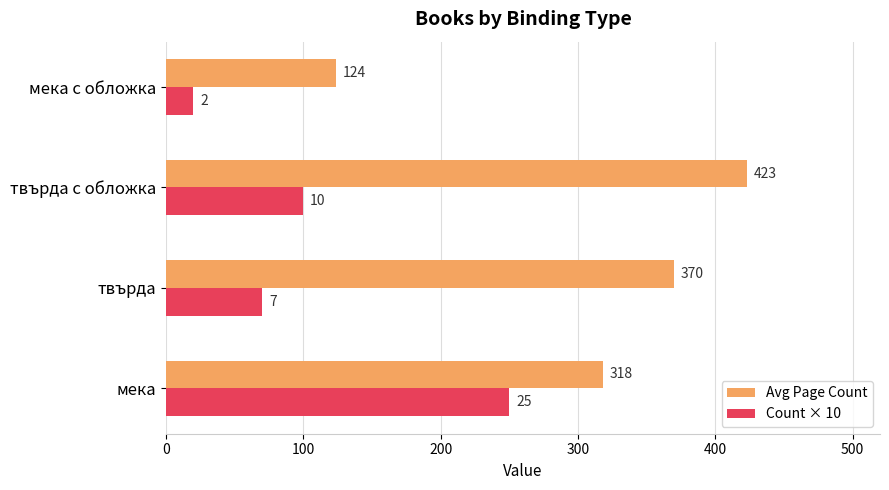

Which series changed the most between мека and твърда?

Count × 10